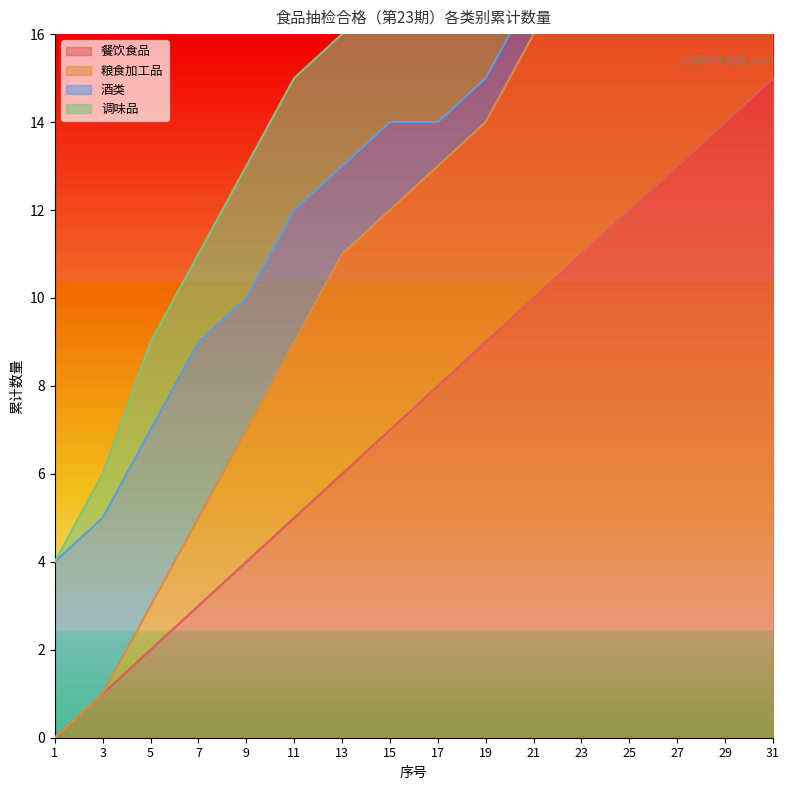

True or false: 粮食加工品 and 餐饮食品 cross at least once.

False